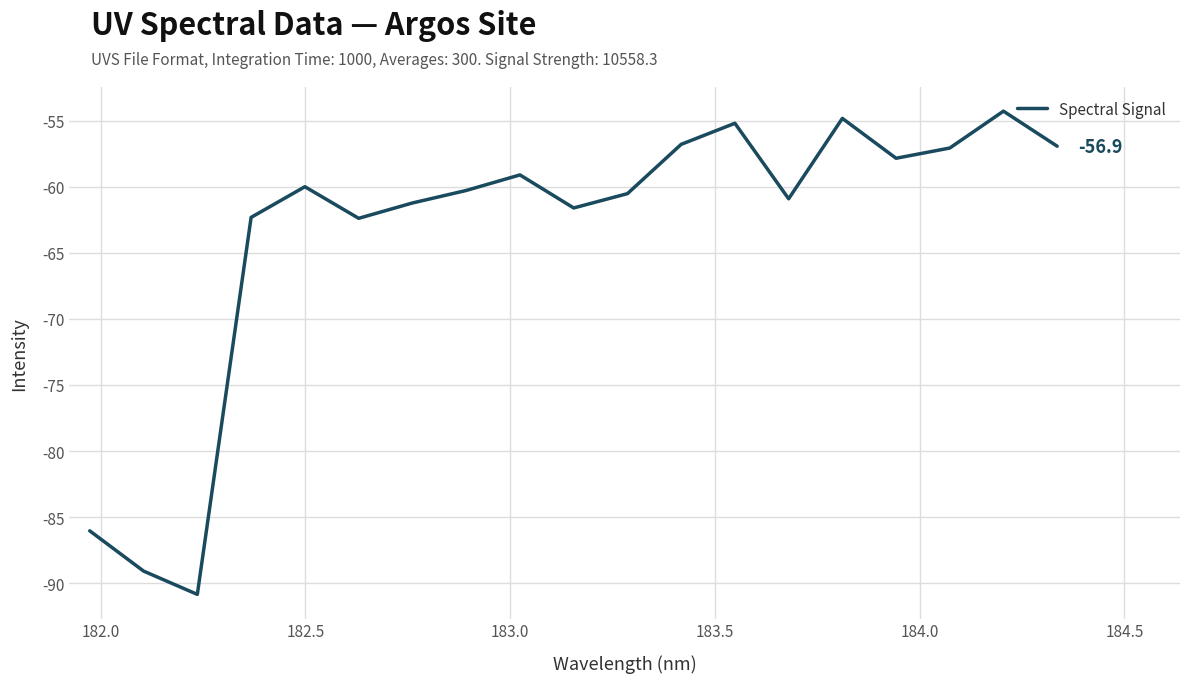

What is the minimum value shown in the chart?

-90.8